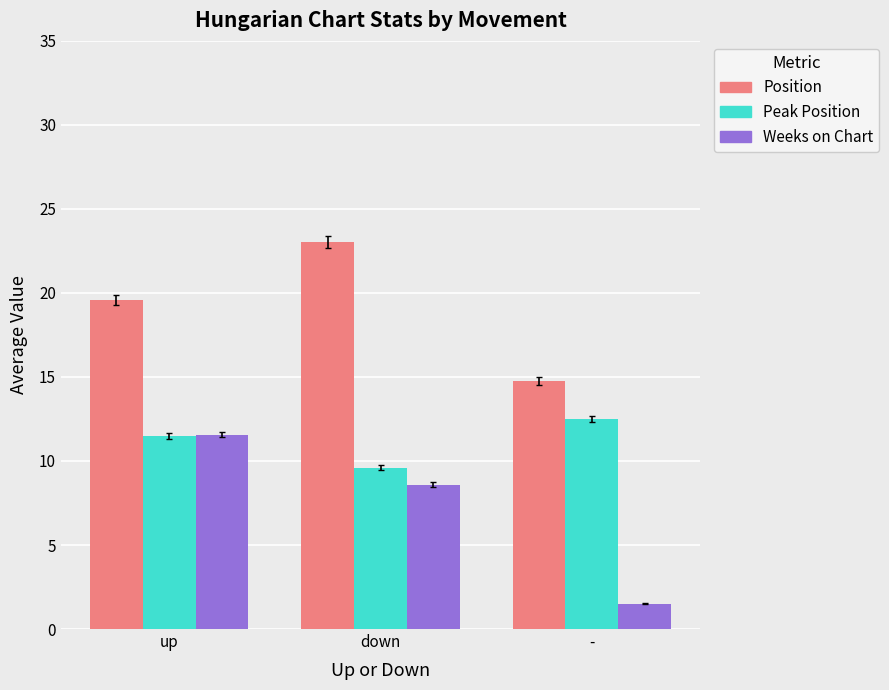

Is the value of Position at - greater than the value of Peak Position at -?

Yes